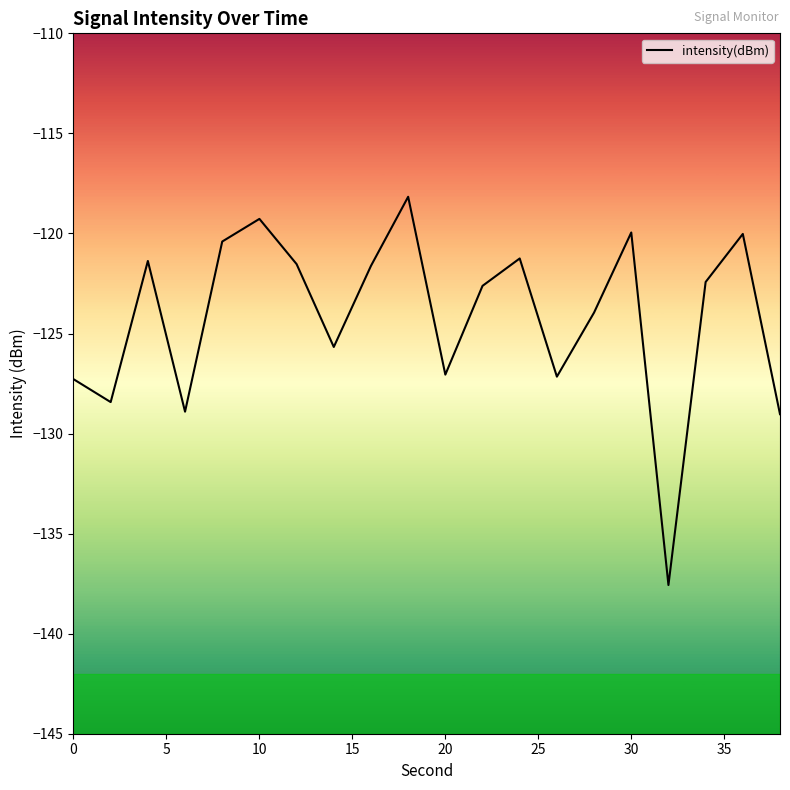

How many distinct data groups are displayed?

1